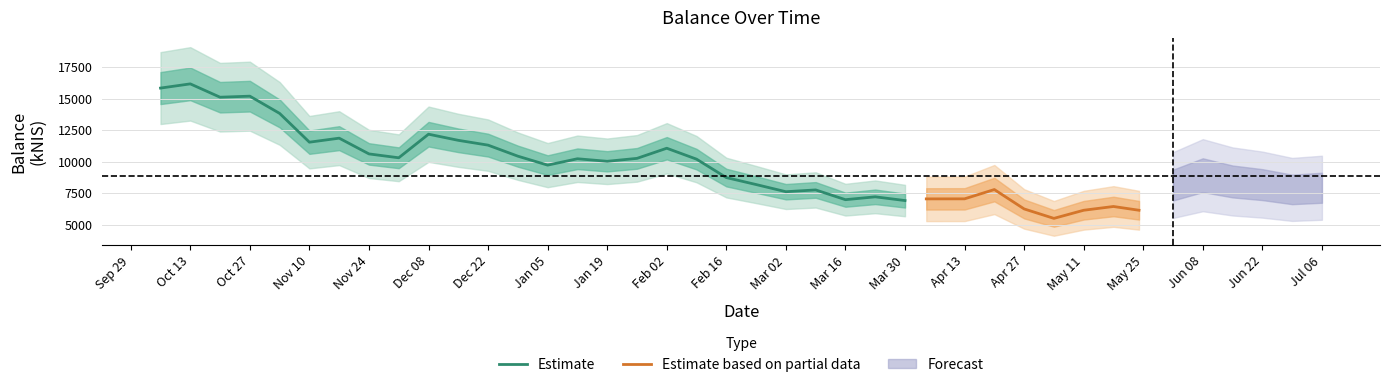

What is the difference between the values at 2022-12-22 and 2023-05-11?

5158.8